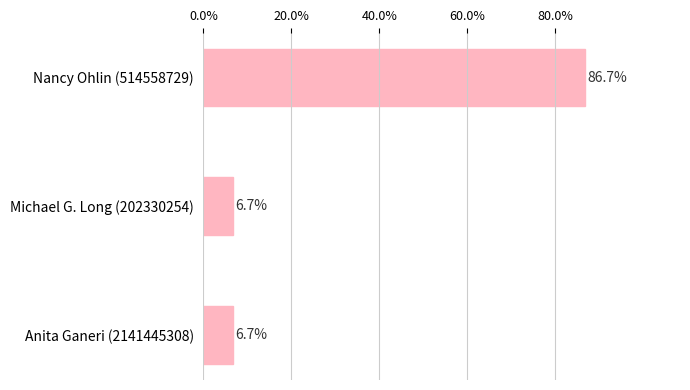

The chart shows a value of 6.7 at Michael G. Long (202330254). True or false?

True